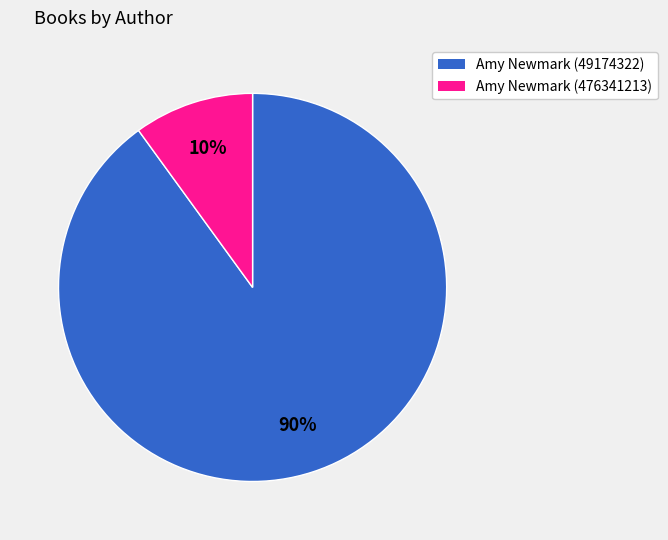

To the nearest percent, what is the combined percentage of Amy Newmark (49174322) and Amy Newmark (476341213)?

100%